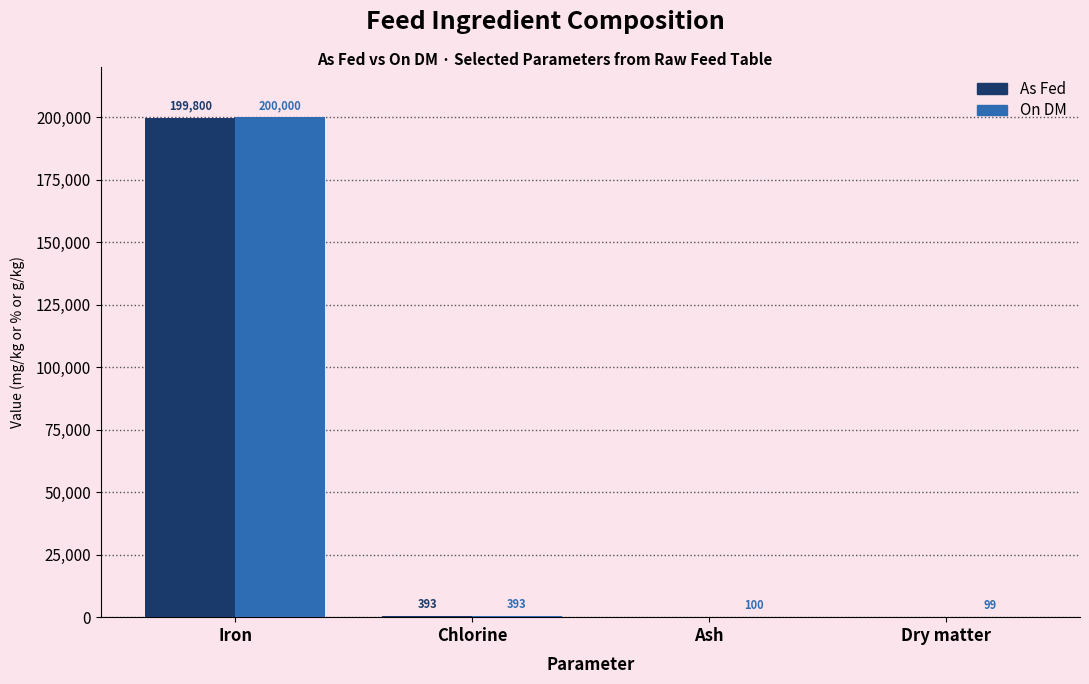

Which series has the largest total across all categories?

On DM